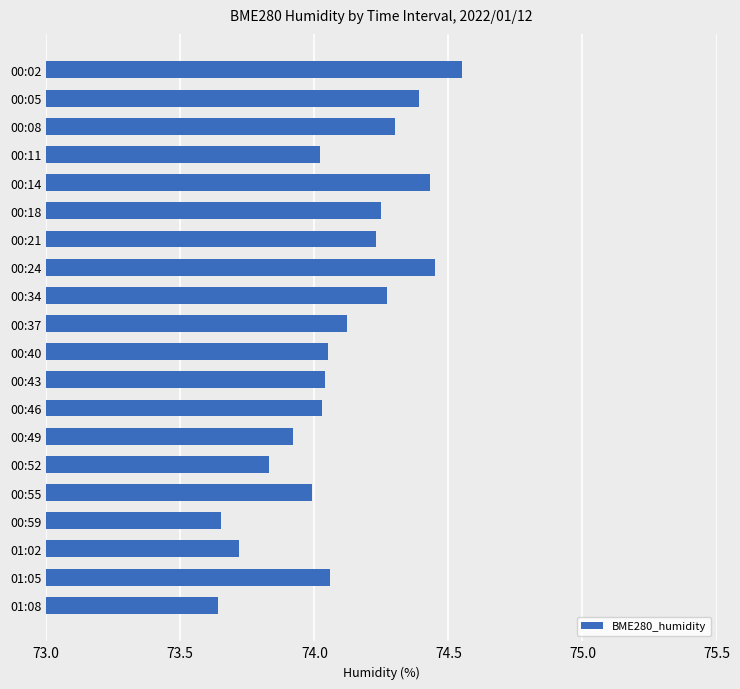

Approximately how many times larger is the value at 00:18 compared to 00:02?

1.0